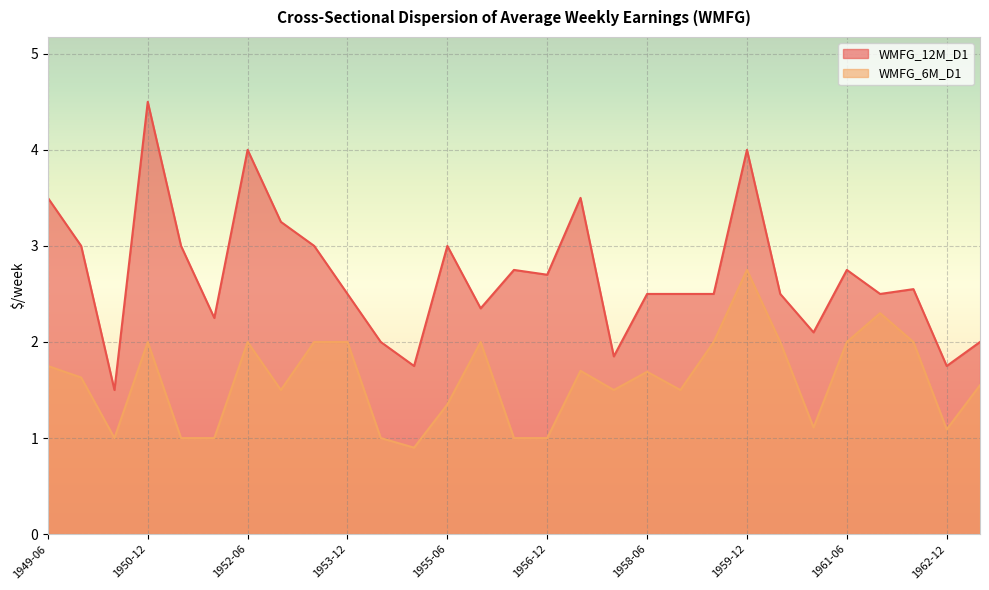

List the series in order of their peak value, highest first.

WMFG_12M_D1, WMFG_6M_D1